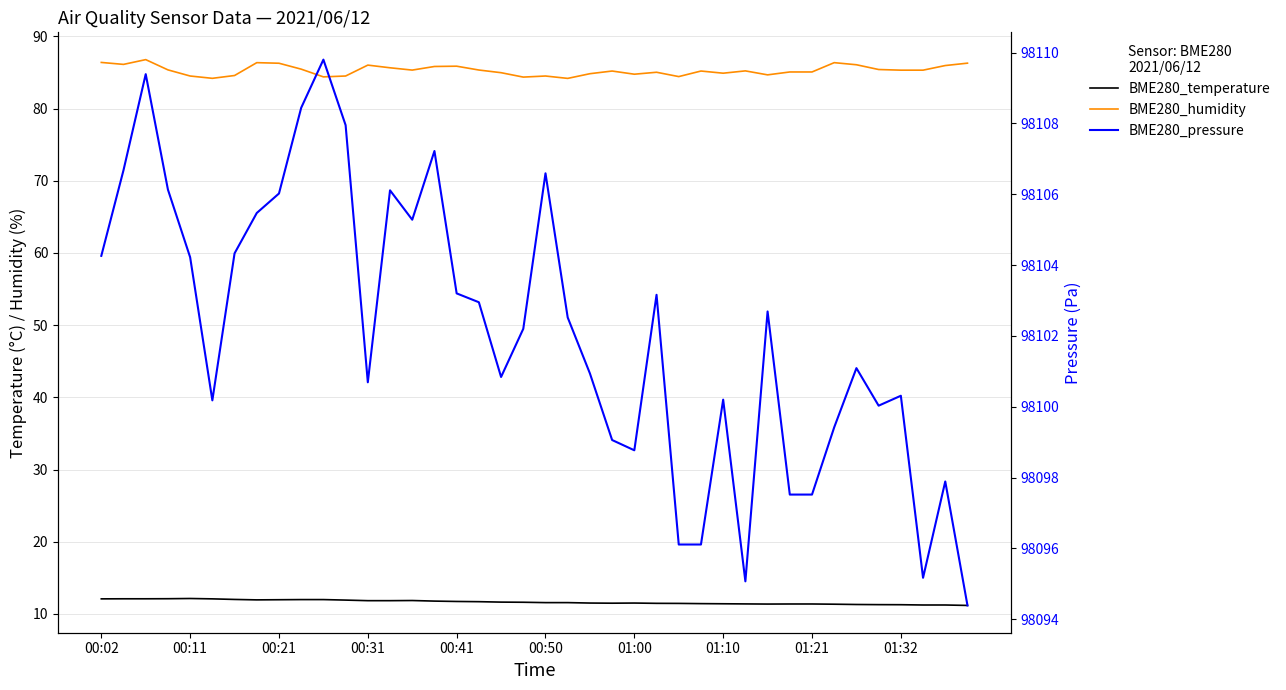

List the labels in order of BME280_pressure value, smallest first.

39, 29, 37, 26, 27, 31, 32, 38, 24, 23, 33, 35, 00:50, 28, 36, 12, 18, 22, 34, 19, 21, 30, 17, 25, 16, 00:41, 00:02, 01:00, 14, 01:10, 01:21, 13, 00:31, 20, 00:11, 15, 11, 01:32, 00:21, 10